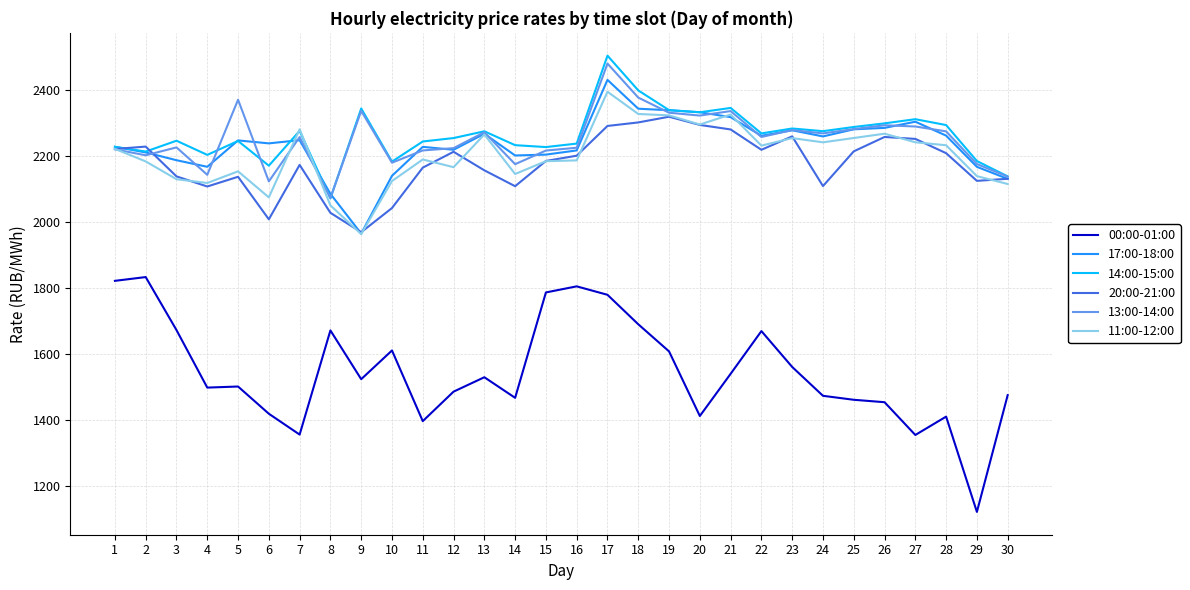

What is the minimum value for 20:00-21:00?

1970.1